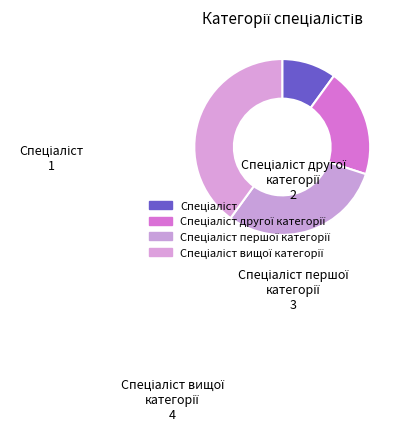

Rank the categories by value from highest to lowest.

Спеціаліст вищої категорії, Спеціаліст першої категорії, Спеціаліст другої категорії, Спеціаліст